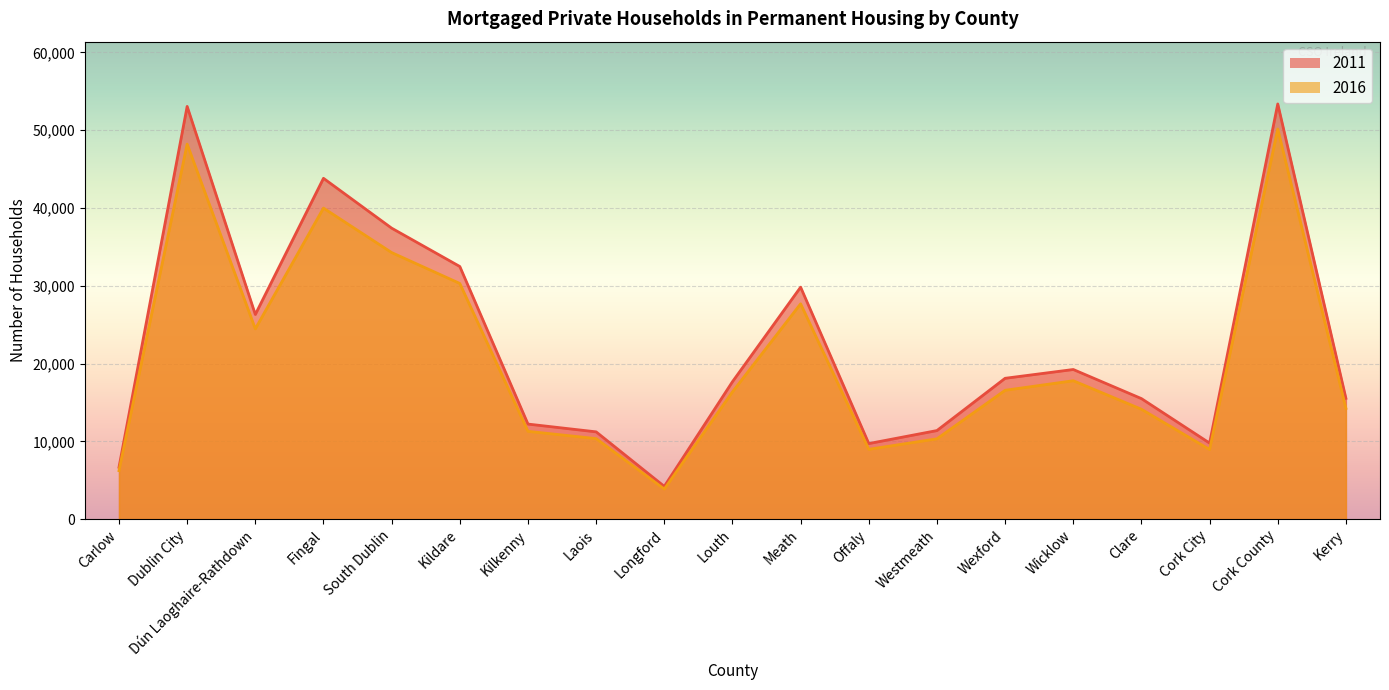

How many data points in 2016 are less than 16356?

9